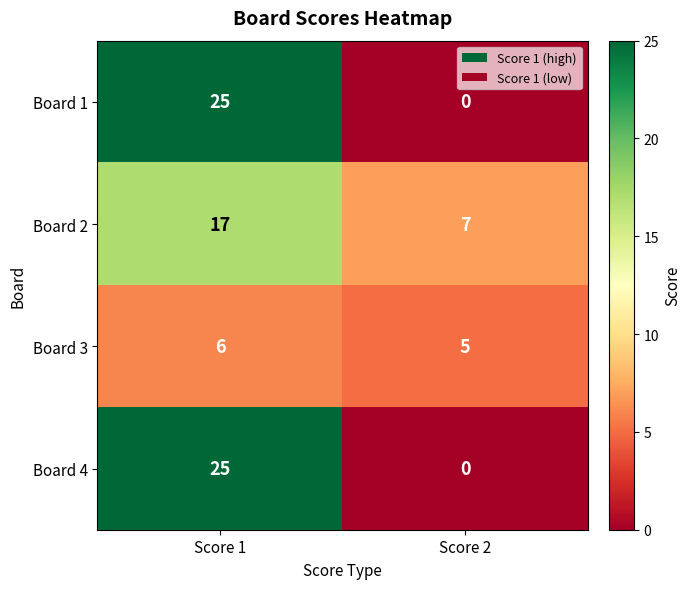

At which category does the chart reach its minimum across all series?

Score 2